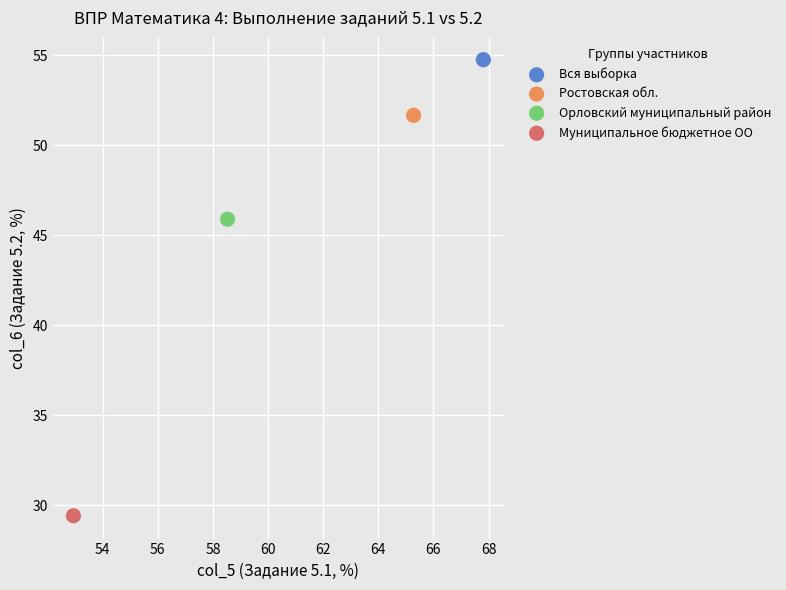

Which series contains the lowest Y value?

Муниципальное бюджетное ОО